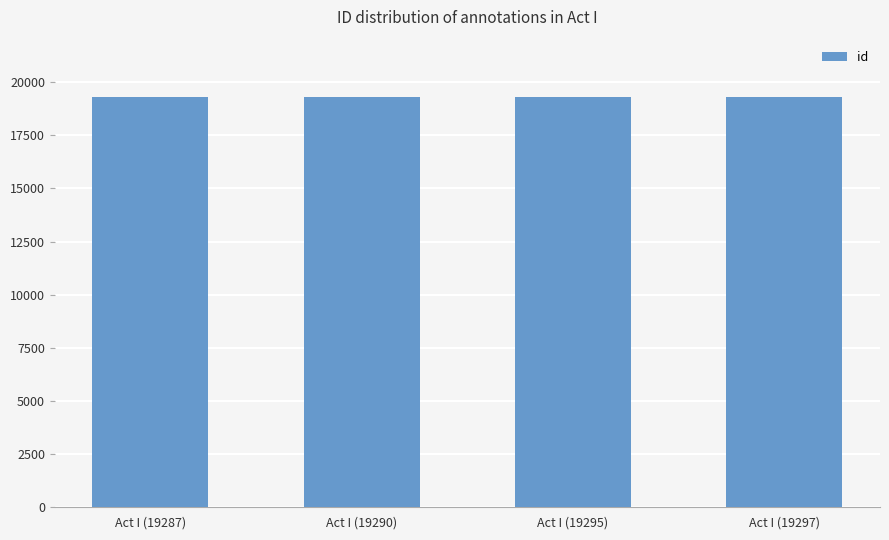

Approximately how many times larger is the value at Act I (19297) compared to Act I (19287)?

1.0